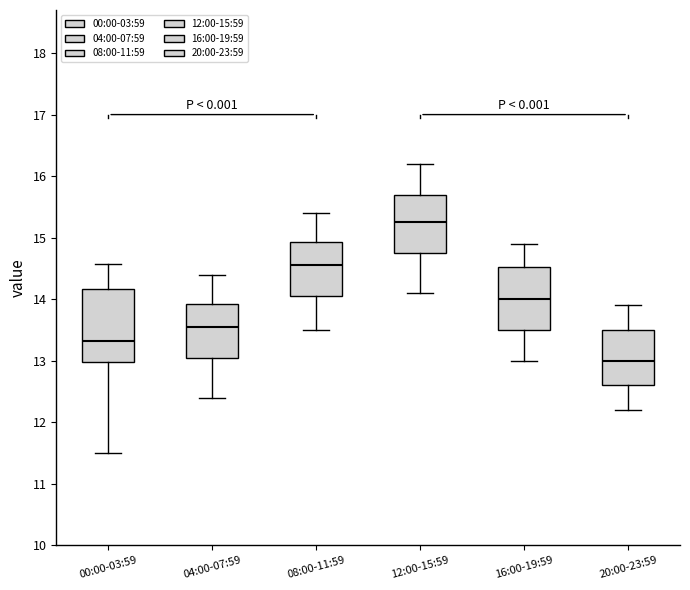

Reading left to right, transcribe this box plot: for each box, give where its median line is, the range the box spans, and where its two whiskers end, as read against the y-axis. The values are not printed on the chart, so give them approximately, as read against the axis.

00:00-03:59: median 13.3, box 13.0 to 14.2, whiskers 11.5 to 14.6
04:00-07:59: median 13.6, box 13.1 to 13.9, whiskers 12.4 to 14.4
08:00-11:59: median 14.6, box 14.1 to 14.9, whiskers 13.5 to 15.4
12:00-15:59: median 15.3, box 14.8 to 15.7, whiskers 14.1 to 16.2
16:00-19:59: median 14.0, box 13.5 to 14.5, whiskers 13.0 to 14.9
20:00-23:59: median 13.0, box 12.6 to 13.5, whiskers 12.2 to 13.9